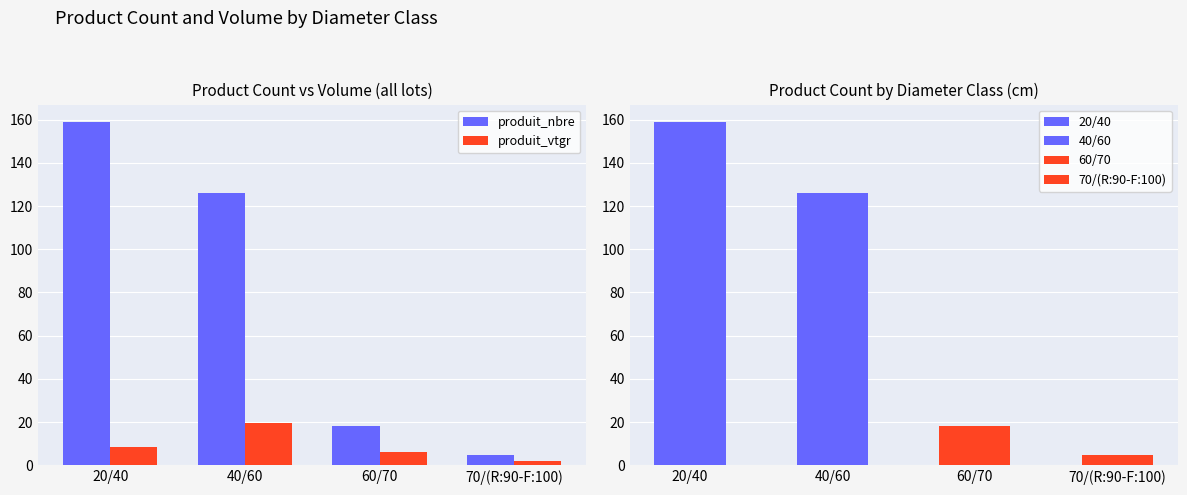

List the series in order of their overall mean, lowest first.

produit_vtgr, produit_nbre